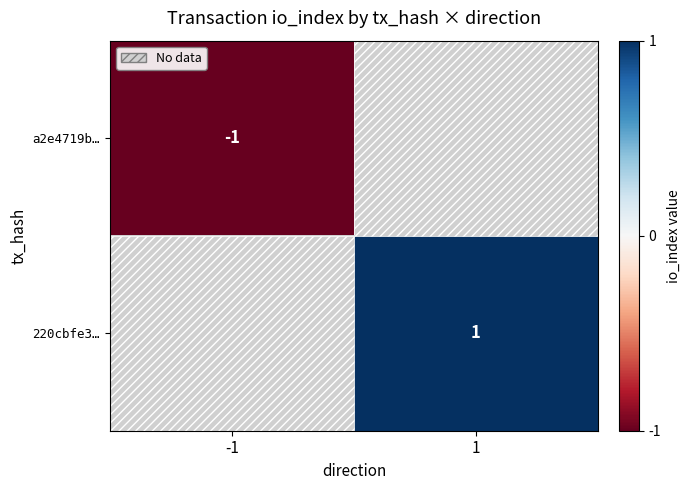

At which category does the chart reach its minimum across all series?

-1